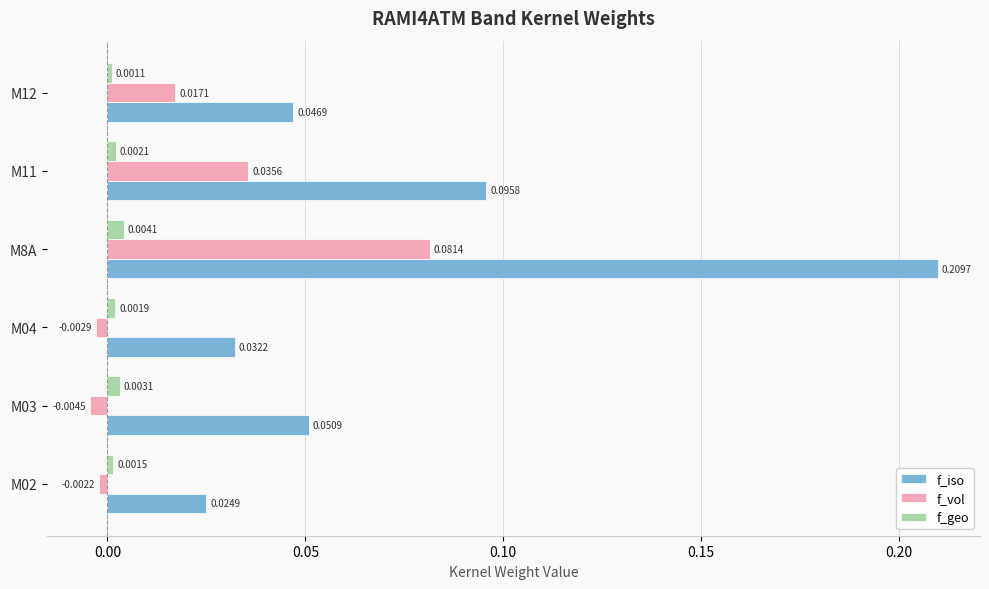

At which category does the chart reach its peak across all series?

M8A